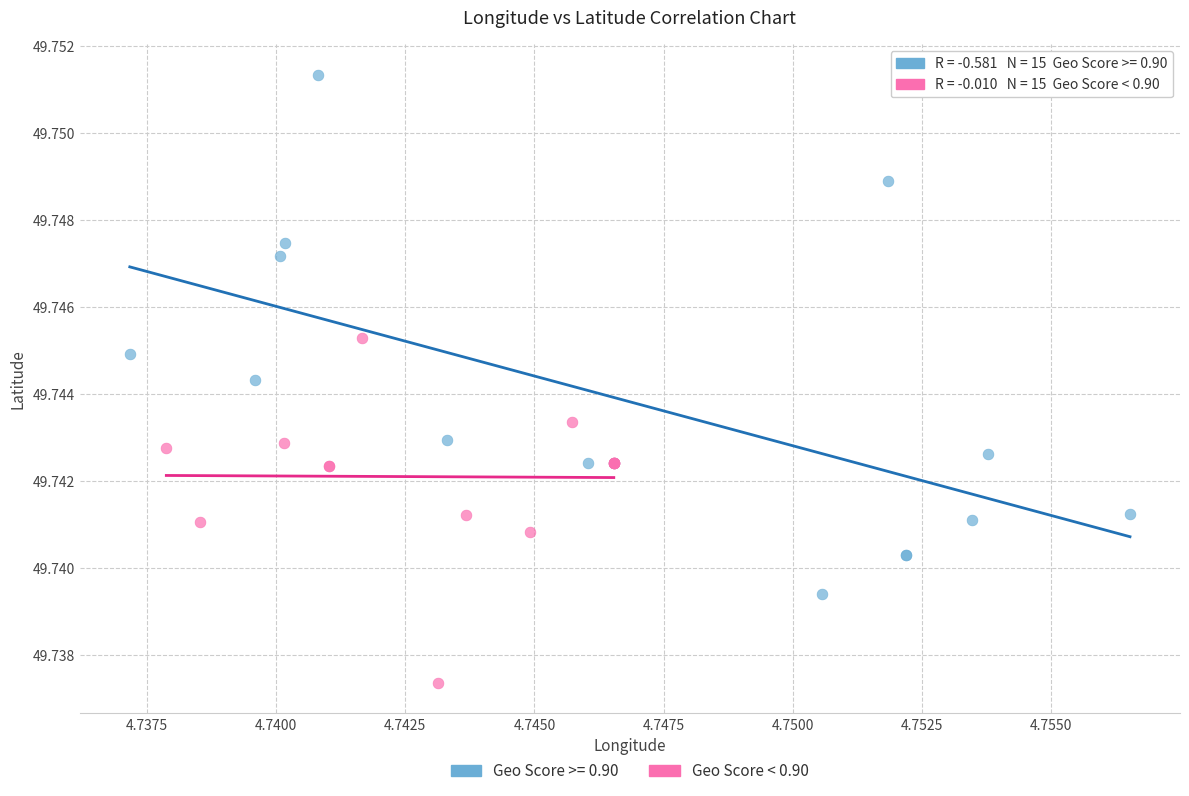

Which series has the widest spread of Y values?

Geo Score >= 0.90